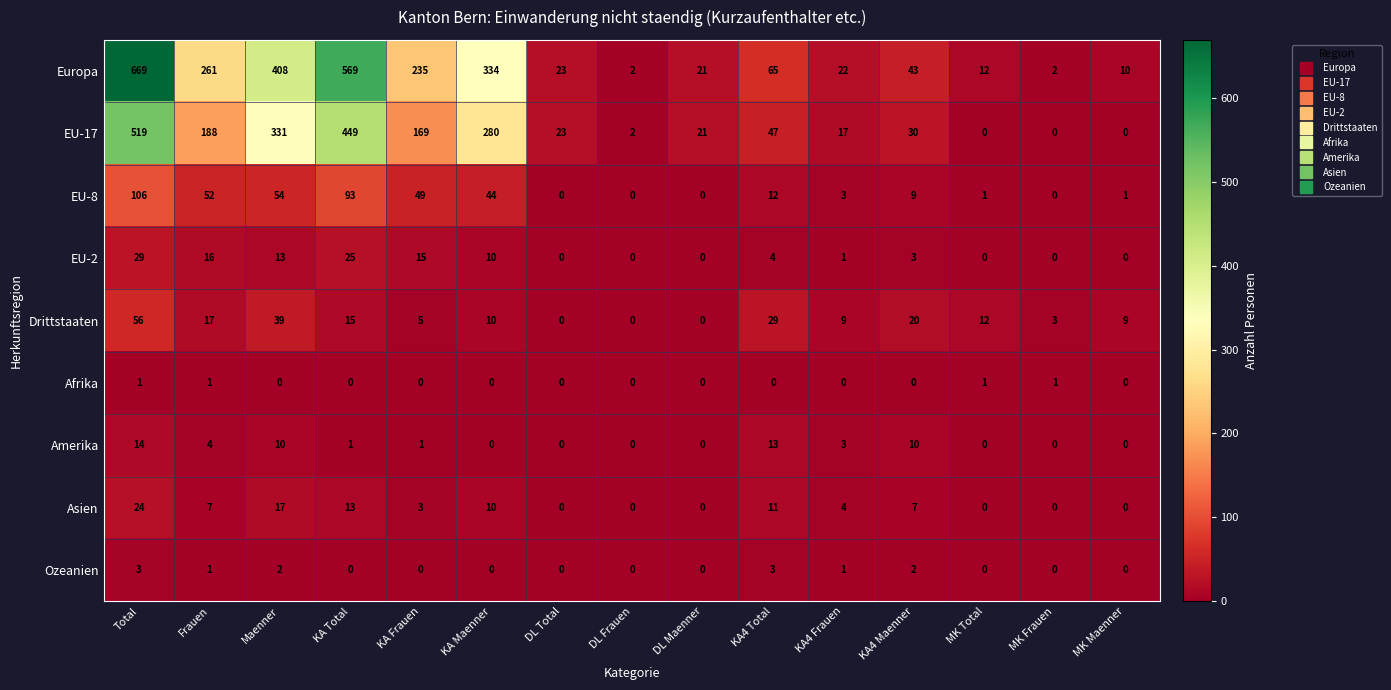

Between MK Total and MK Maenner, which series saw the biggest shift?

Drittstaaten